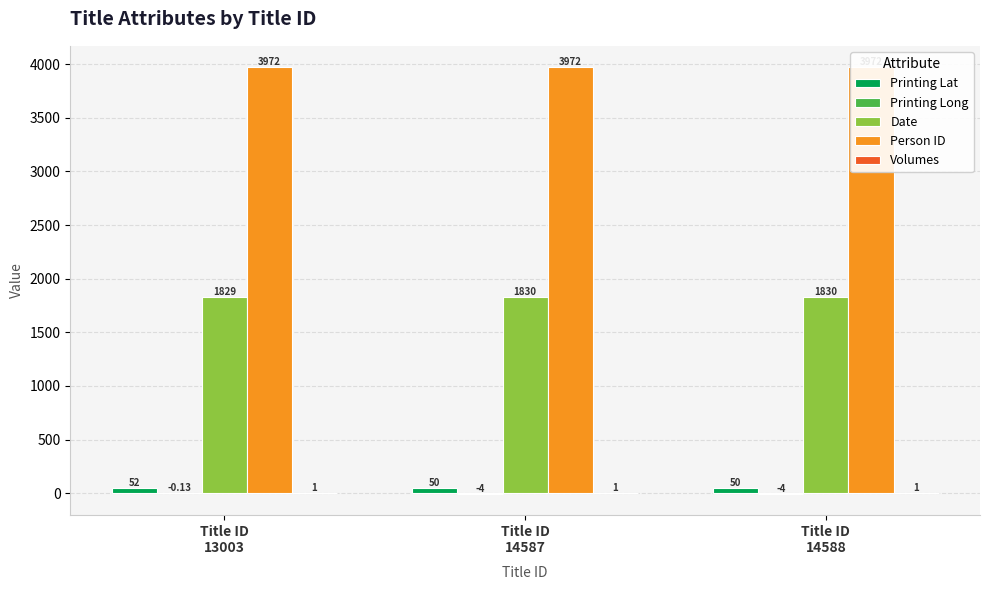

True or false: Volumes has a value of 0.5 at Title ID
14588.

False